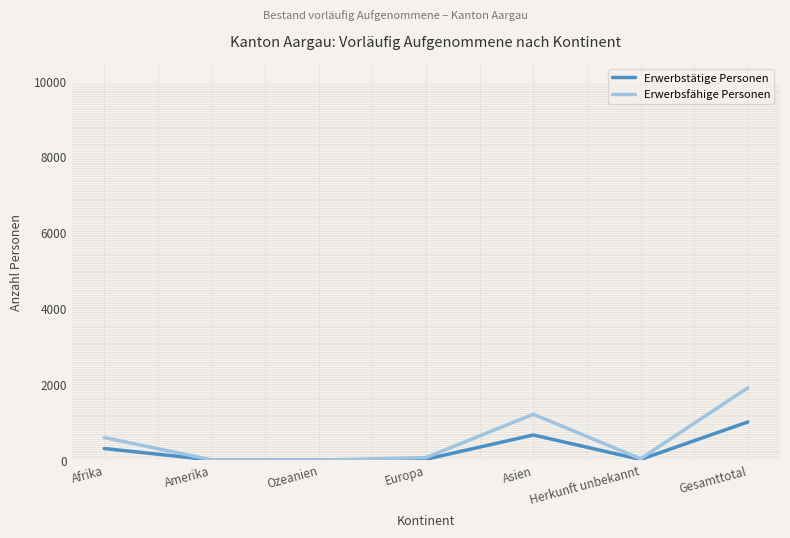

How many values in the Erwerbsfähige Personen series are below 66?

3